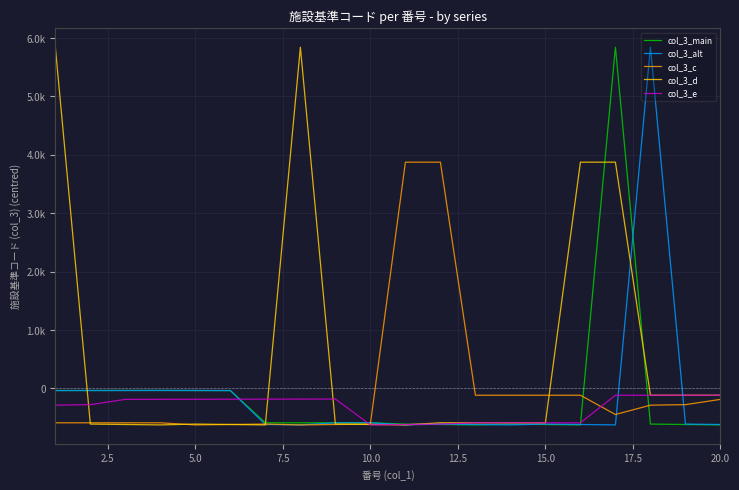

What are all the series names shown in the legend?

col_3_main, col_3_alt, col_3_c, col_3_d, col_3_e